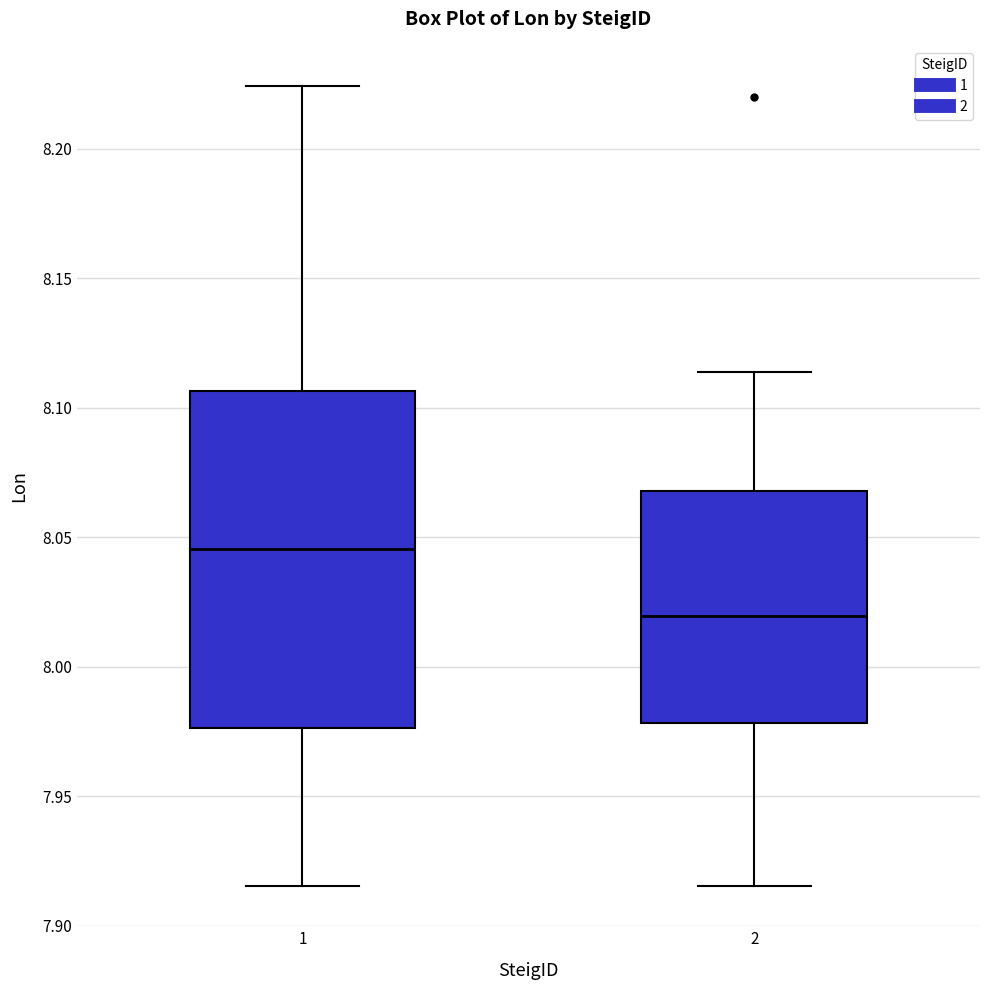

Reading left to right, transcribe this box plot: for each box, give where its median line is, the range the box spans, and where its two whiskers end, as read against the y-axis. The values are not printed on the chart, so give them approximately, as read against the axis.

1: median 8.045, box 7.975 to 8.105, whiskers 7.915 to 8.225
2: median 8.020, box 7.980 to 8.070, whiskers 7.915 to 8.115